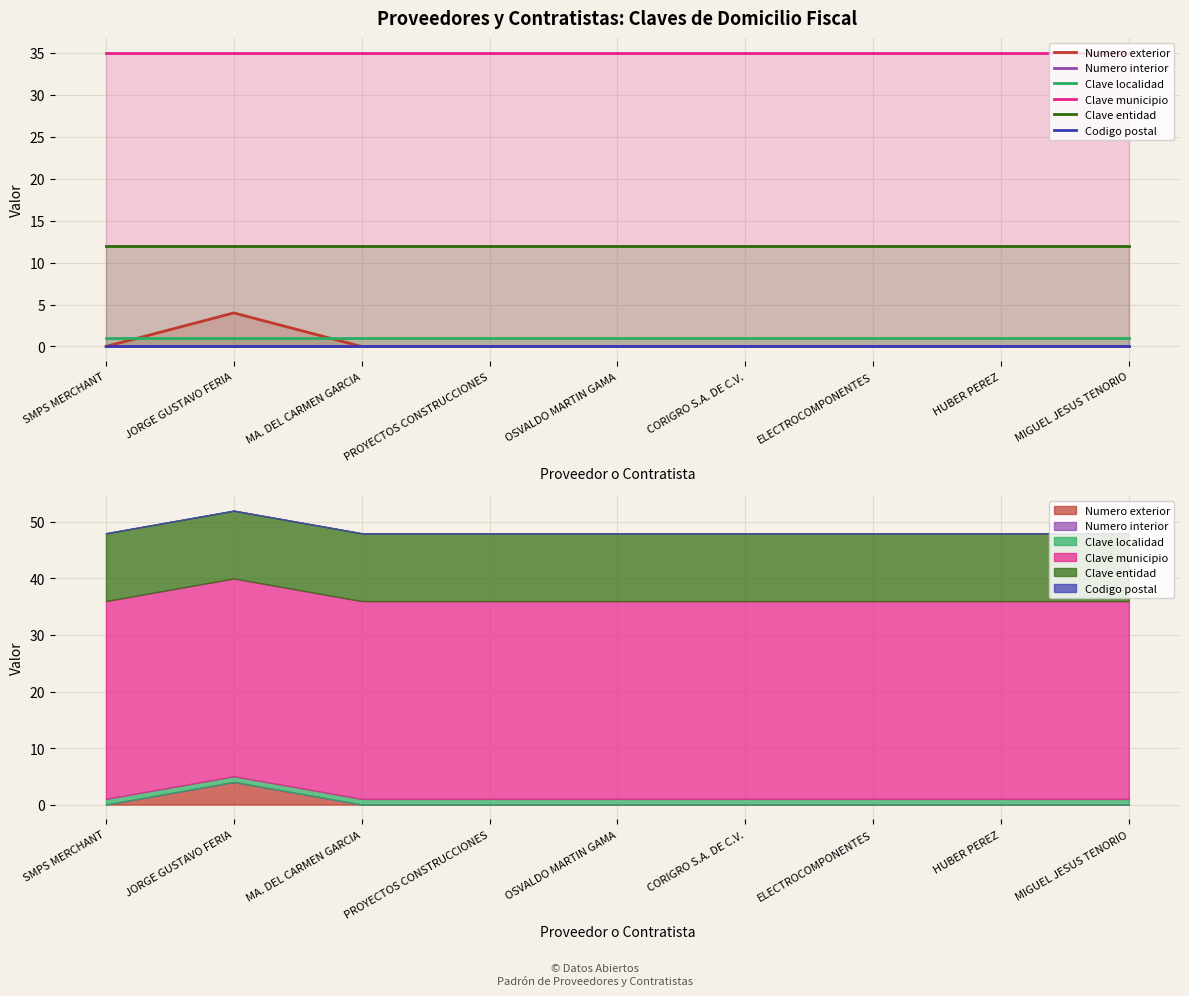

List the series in order of their peak value, lowest first.

Numero interior, Codigo postal, Clave localidad, Numero exterior, Clave entidad, Clave municipio